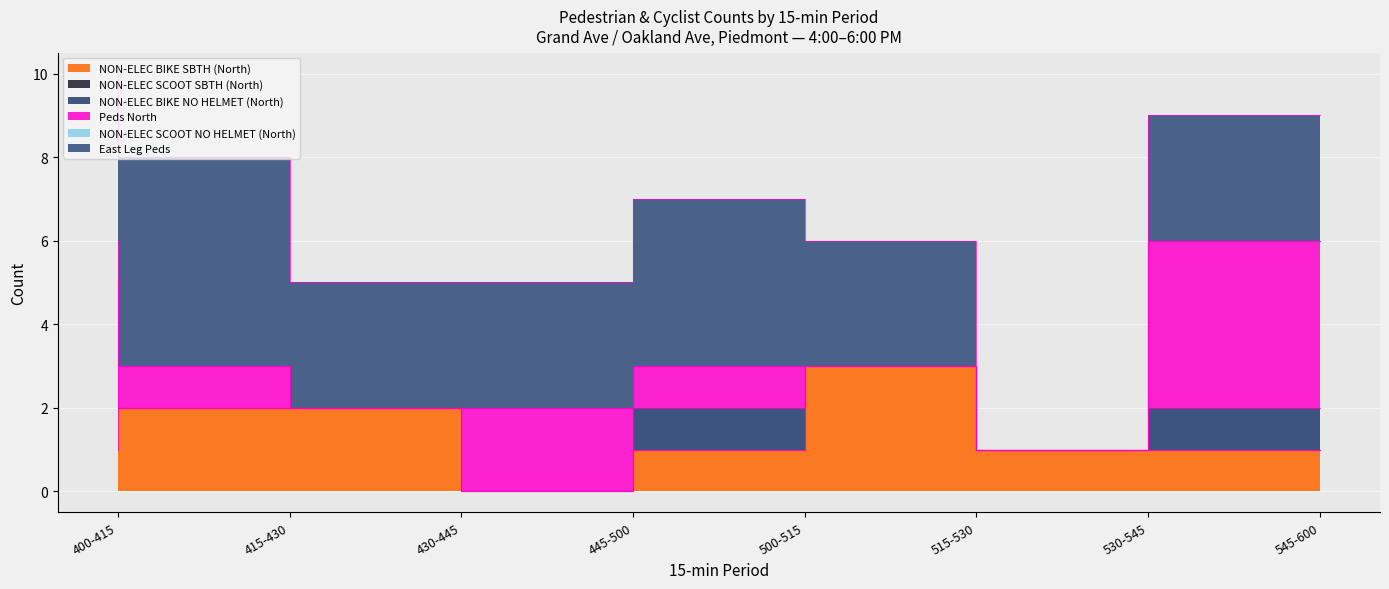

Is the value of NON-ELEC BIKE NO HELMET (North) at 530-545 greater than the value of Peds North at 545-600?

No